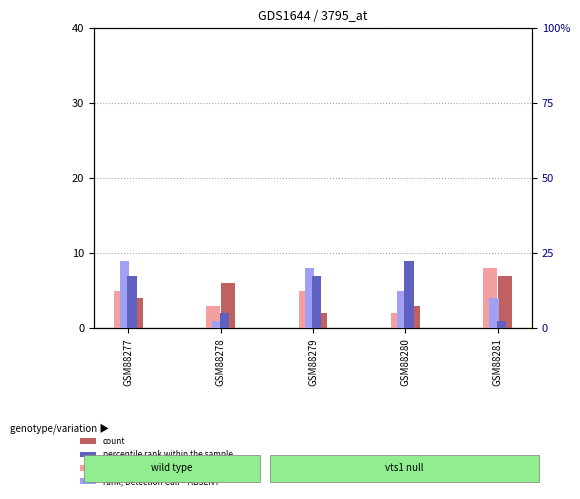

True or false: rank, Detection Call = ABSENT has a value of 19.0 at GSM88280.

False